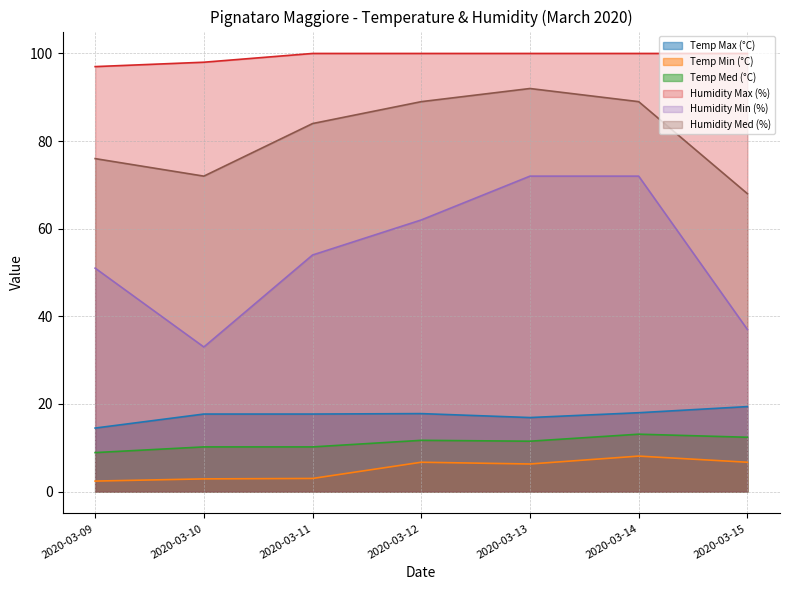

Does the chart have visible grid lines?

Yes